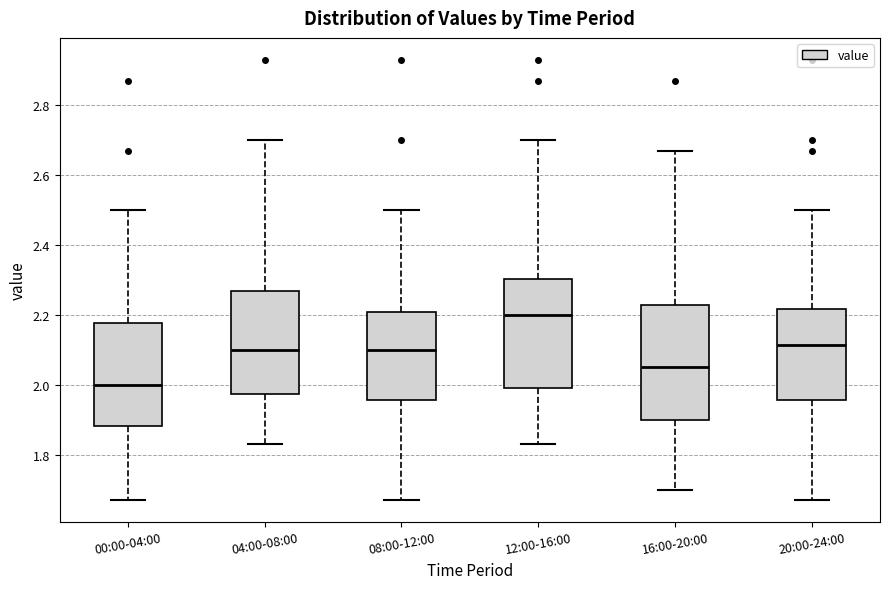

Reading left to right, read every box against the y-axis: the position of its median line, the range the box covers, and the ends of its whiskers. The values are not printed on the chart, so give them approximately, as read against the axis.

00:00-04:00: median 2.00, box 1.88 to 2.18, whiskers 1.68 to 2.50
04:00-08:00: median 2.10, box 1.98 to 2.28, whiskers 1.84 to 2.70
08:00-12:00: median 2.10, box 1.96 to 2.20, whiskers 1.68 to 2.50
12:00-16:00: median 2.20, box 2.00 to 2.30, whiskers 1.84 to 2.70
16:00-20:00: median 2.06, box 1.90 to 2.24, whiskers 1.70 to 2.68
20:00-24:00: median 2.12, box 1.96 to 2.22, whiskers 1.68 to 2.50